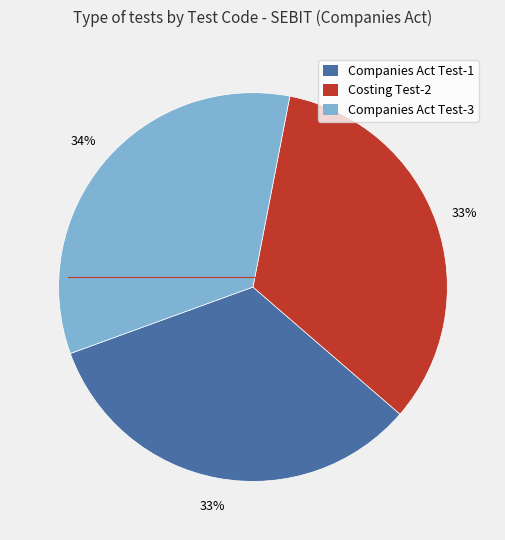

Does any single category account for the majority?

No